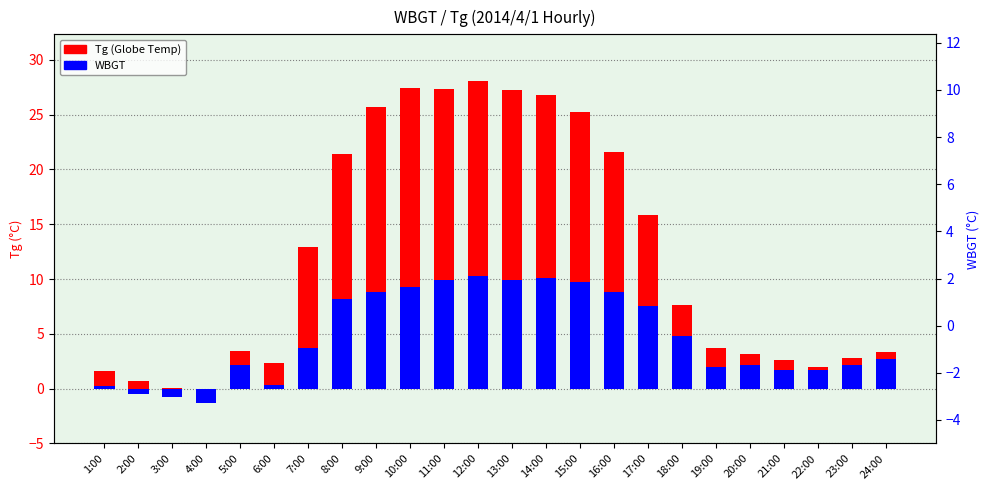

Which series has the largest range (max minus min)?

Tg